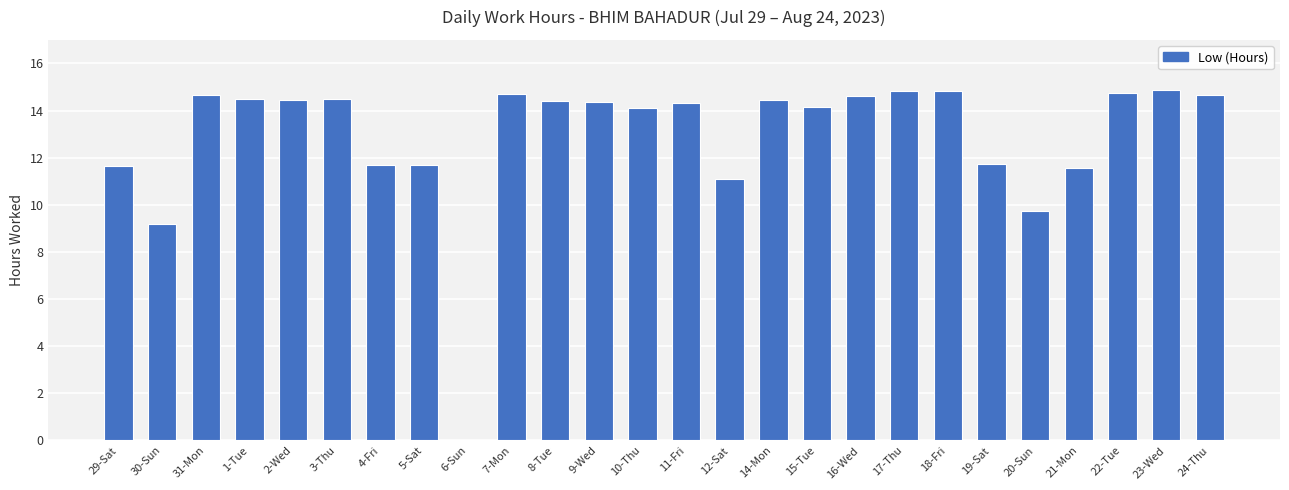

Where is the data nearest to the value 7?

30-Sun